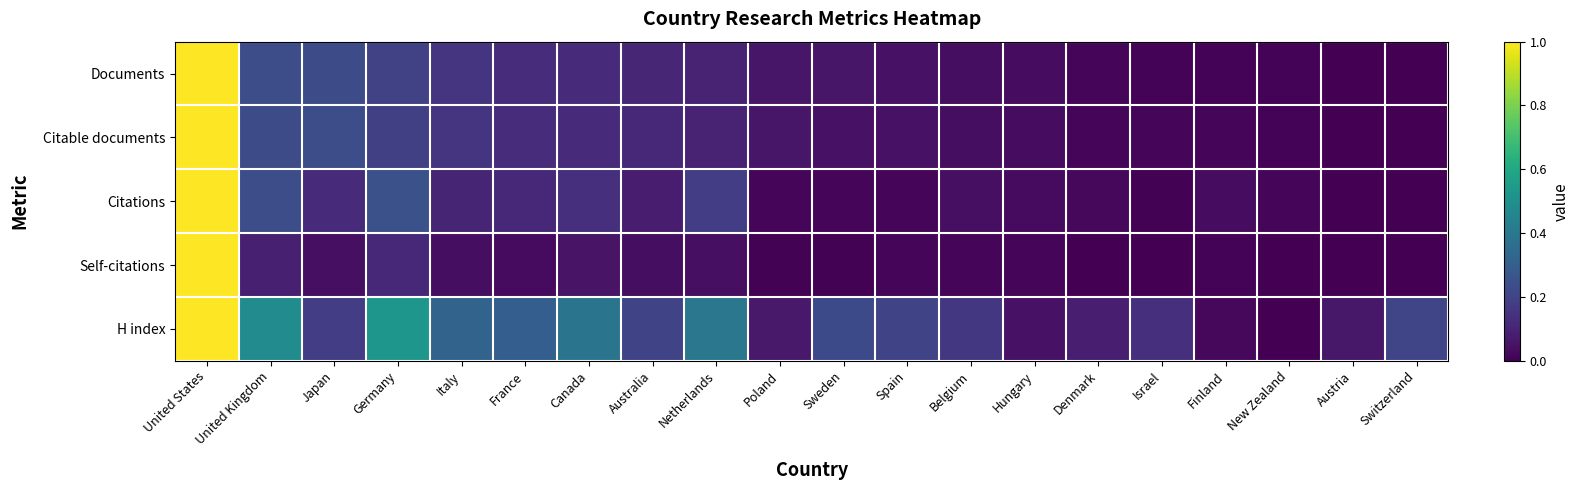

Reading right to left, transcribe all the data shown in this chart.

Documents: Switzerland=0.0	Austria=0.0	New Zealand=0.0	Finland=0.0	Israel=0.0	Denmark=0.0	Hungary=0.0	Belgium=0.0	Spain=0.0	Sweden=0.1	Poland=0.1	Netherlands=0.1	Australia=0.1	Canada=0.1	France=0.1	Italy=0.2	Germany=0.2	Japan=0.2	United Kingdom=0.2	United States=1.0
Citable documents: Switzerland=0.0	Austria=0.0	New Zealand=0.0	Finland=0.0	Israel=0.0	Denmark=0.0	Hungary=0.0	Belgium=0.0	Spain=0.0	Sweden=0.0	Poland=0.1	Netherlands=0.1	Australia=0.1	Canada=0.1	France=0.1	Italy=0.1	Germany=0.2	Japan=0.2	United Kingdom=0.2	United States=1.0
Citations: Switzerland=0.0	Austria=0.0	New Zealand=0.0	Finland=0.0	Israel=0.0	Denmark=0.0	Hungary=0.0	Belgium=0.0	Spain=0.0	Sweden=0.0	Poland=0.0	Netherlands=0.2	Australia=0.1	Canada=0.1	France=0.1	Italy=0.1	Germany=0.2	Japan=0.1	United Kingdom=0.2	United States=1.0
Self-citations: Switzerland=0.0	Austria=0.0	New Zealand=0.0	Finland=0.0	Israel=0.0	Denmark=0.0	Hungary=0.0	Belgium=0.0	Spain=0.0	Sweden=0.0	Poland=0.0	Netherlands=0.0	Australia=0.0	Canada=0.1	France=0.0	Italy=0.0	Germany=0.1	Japan=0.0	United Kingdom=0.1	United States=1.0
H index: Switzerland=0.2	Austria=0.1	New Zealand=0.0	Finland=0.0	Israel=0.1	Denmark=0.1	Hungary=0.0	Belgium=0.2	Spain=0.2	Sweden=0.2	Poland=0.1	Netherlands=0.4	Australia=0.2	Canada=0.4	France=0.3	Italy=0.3	Germany=0.5	Japan=0.2	United Kingdom=0.5	United States=1.0